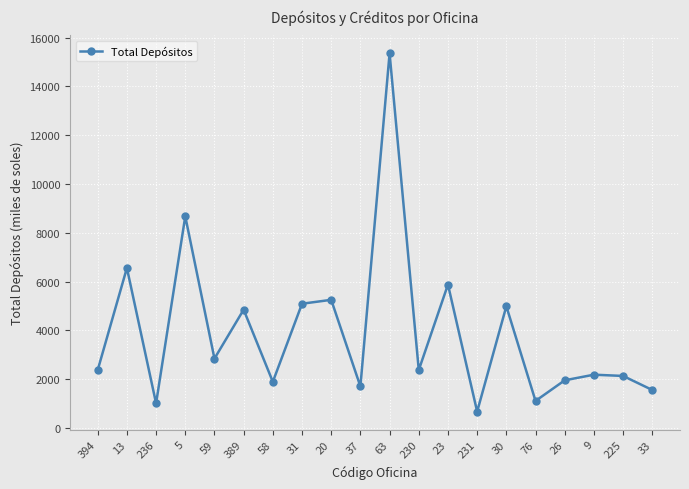

Does the chart display data point markers on the line(s)?

Yes